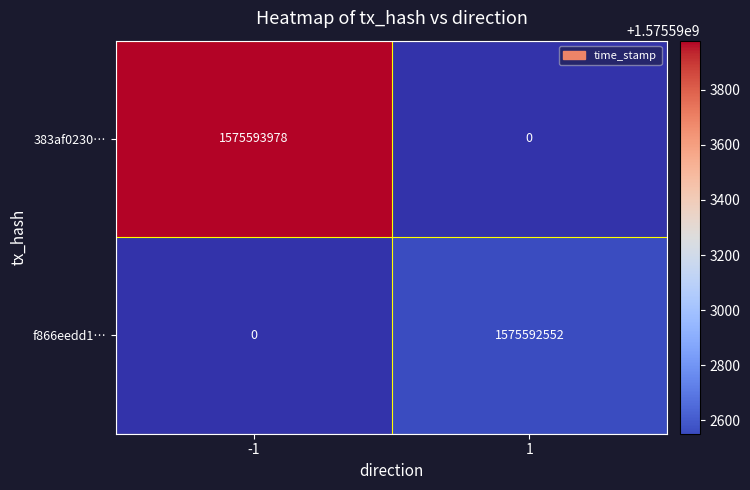

True or false: 383af0230… has a value of 1575593978 at -1.

True